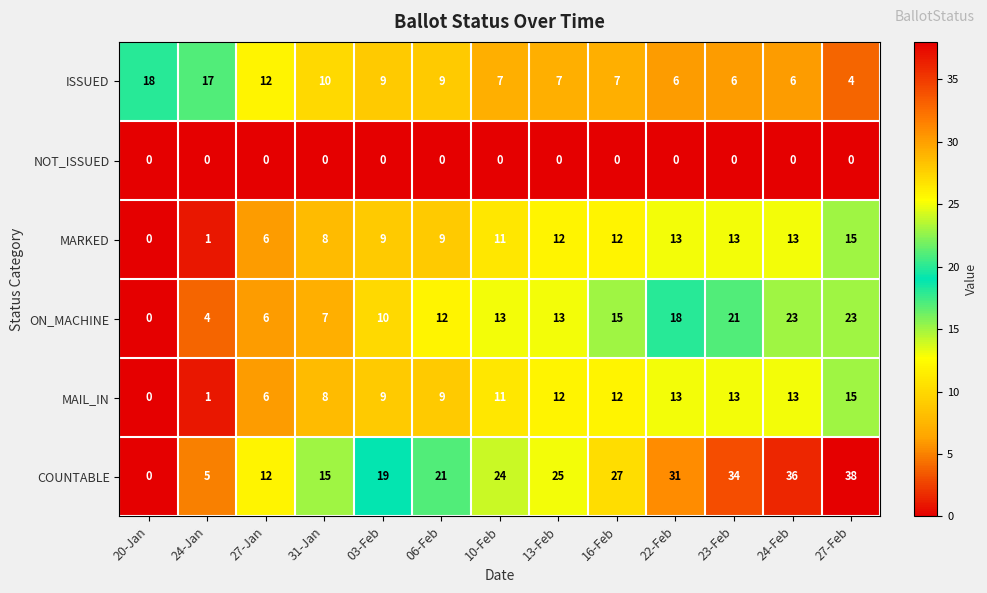

What is the total value across all series at 27-Jan?

42